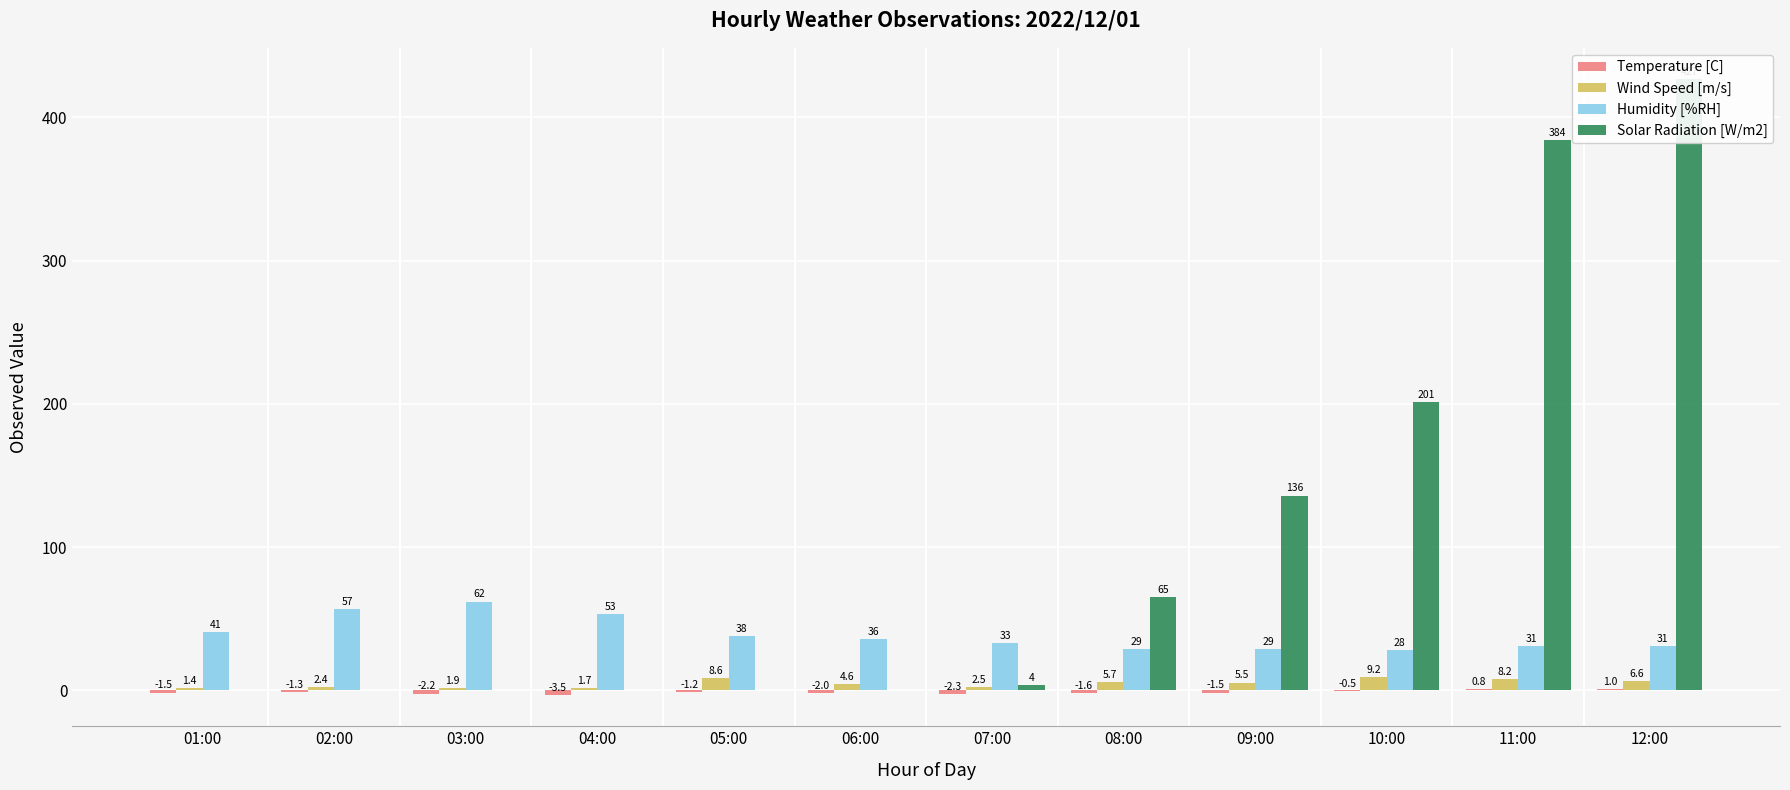

The Solar Radiation [W/m2] series shows 0.0 at 03:00. True or false?

True